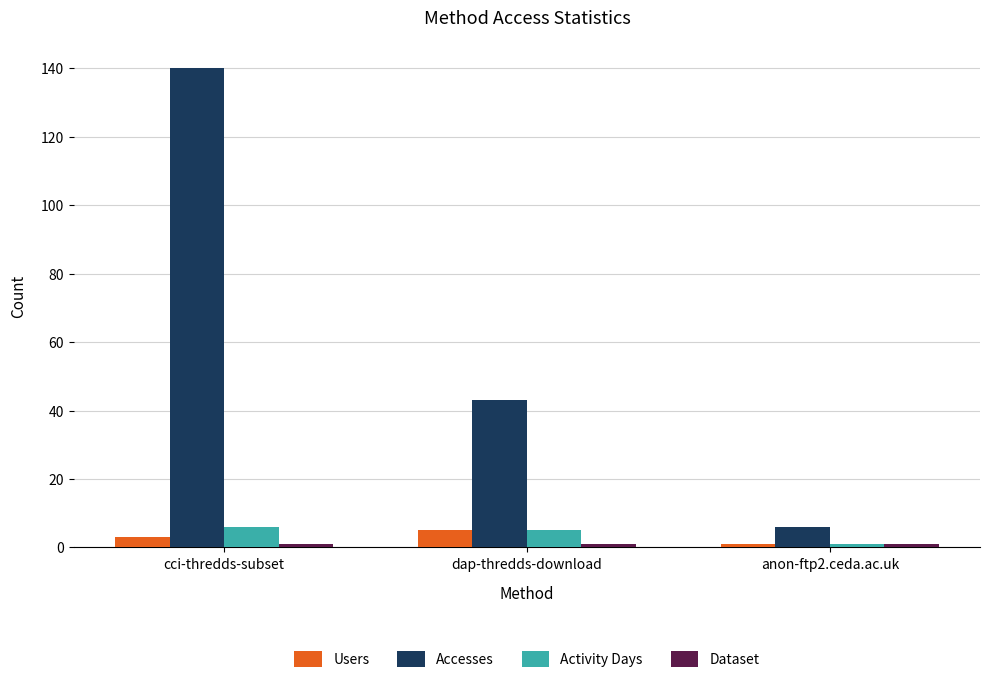

What is the label of the 2nd bar from the left?

dap-thredds-download